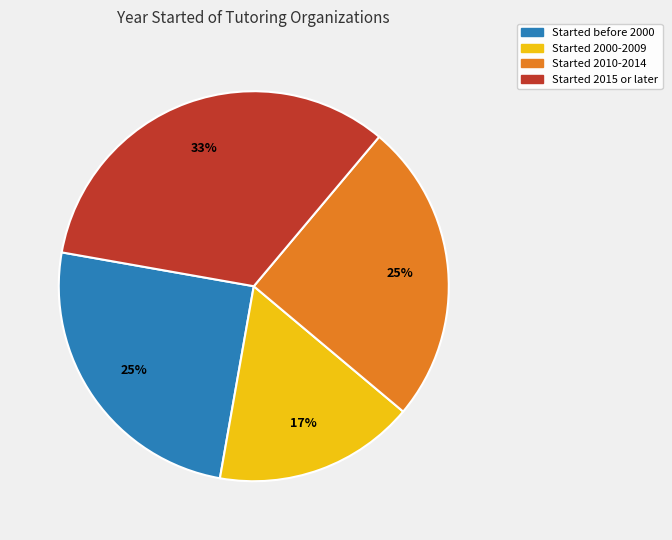

Is there any slice that represents more than half of the pie?

No